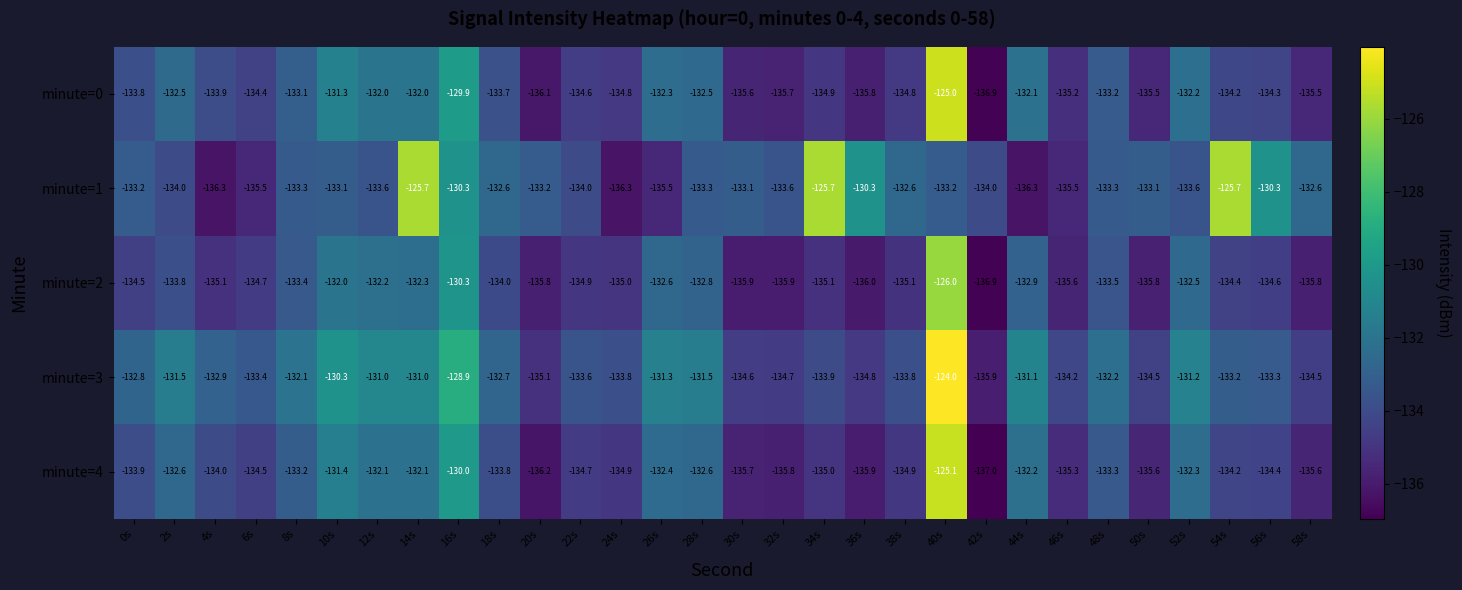

What is the sum of all minute=1 values?

-3982.8